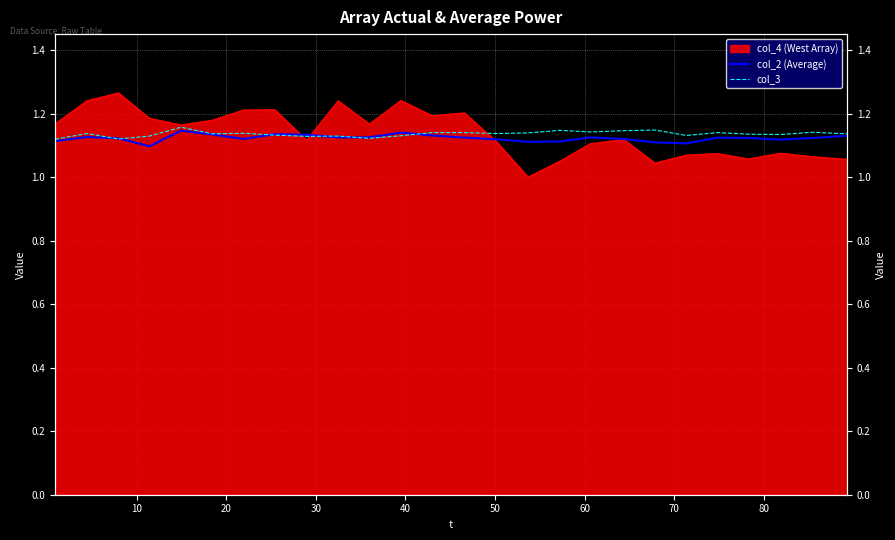

What is the value of the col_3 point at the 17th from the left?

1.1